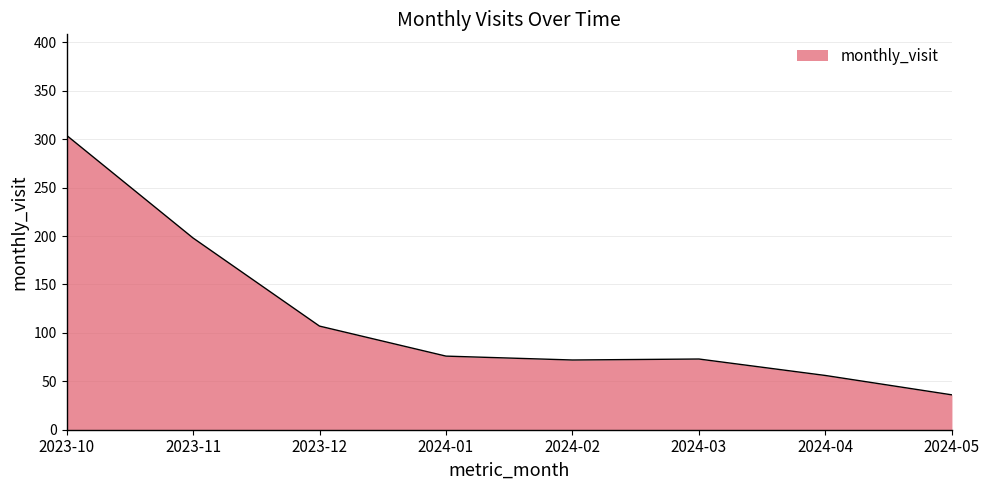

What is the difference between the values at 2024-01 and 2023-11?

122